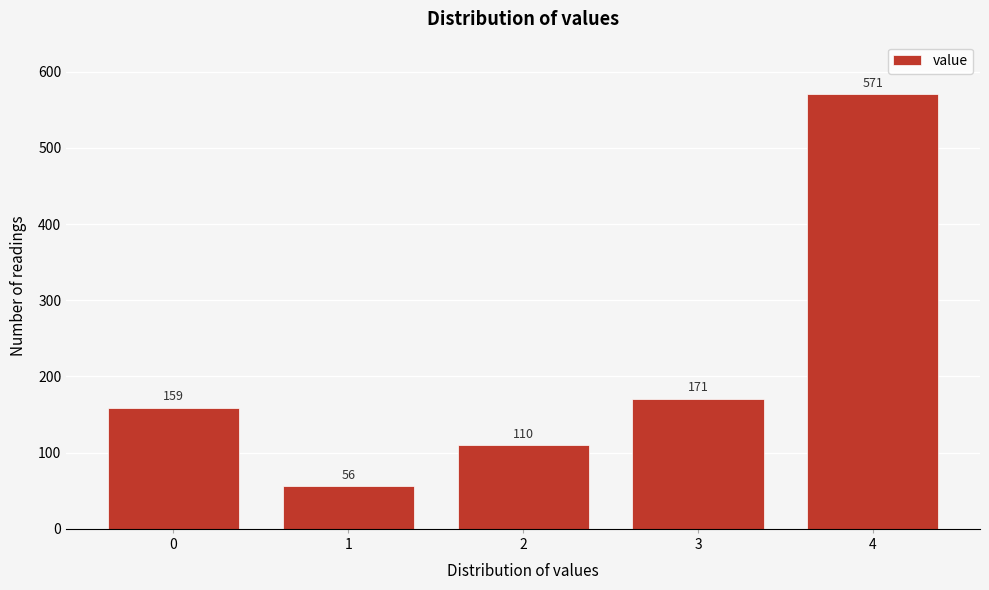

Reading left to right, transcribe all the data shown in this chart.

159	56	110	171	571